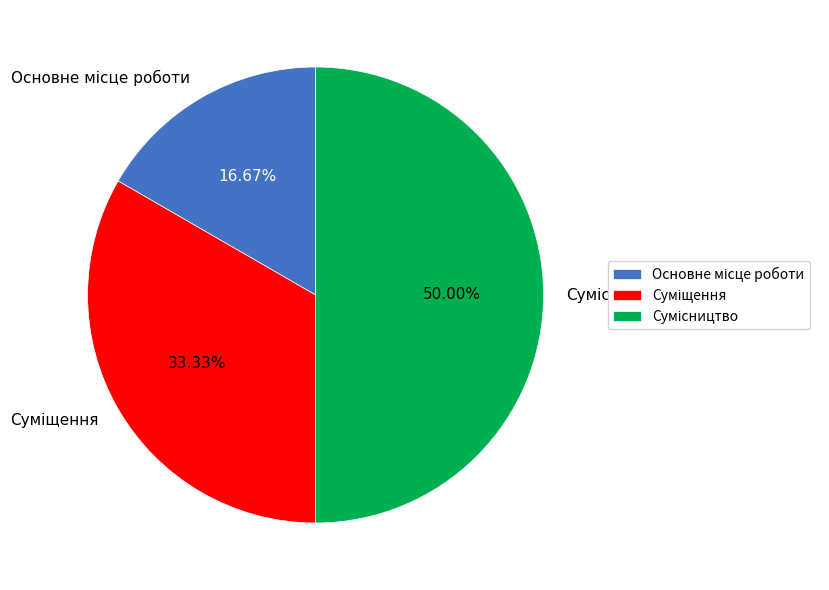

How many segments does this pie chart have?

3